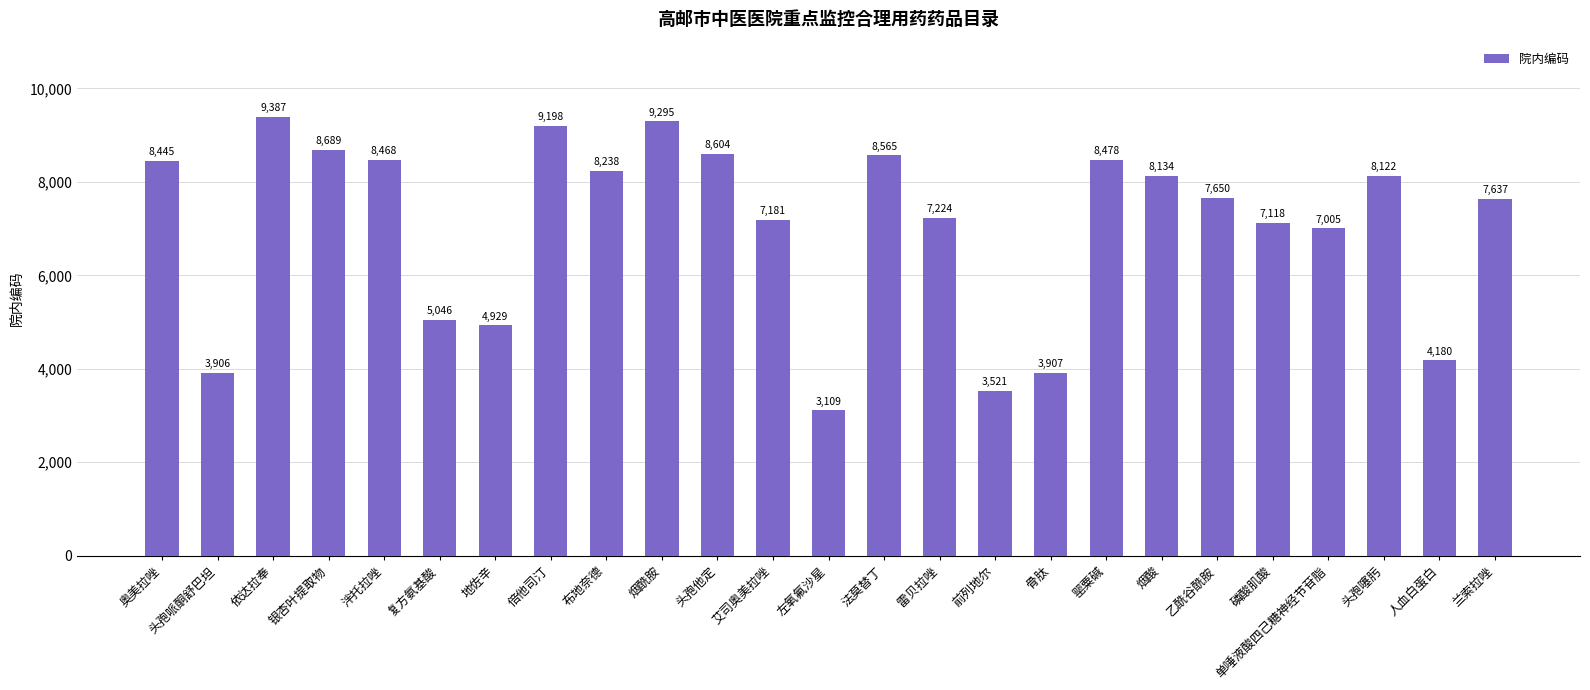

What is the ratio of the value at 磷酸肌酸 to the value at 地佐辛?

1.4